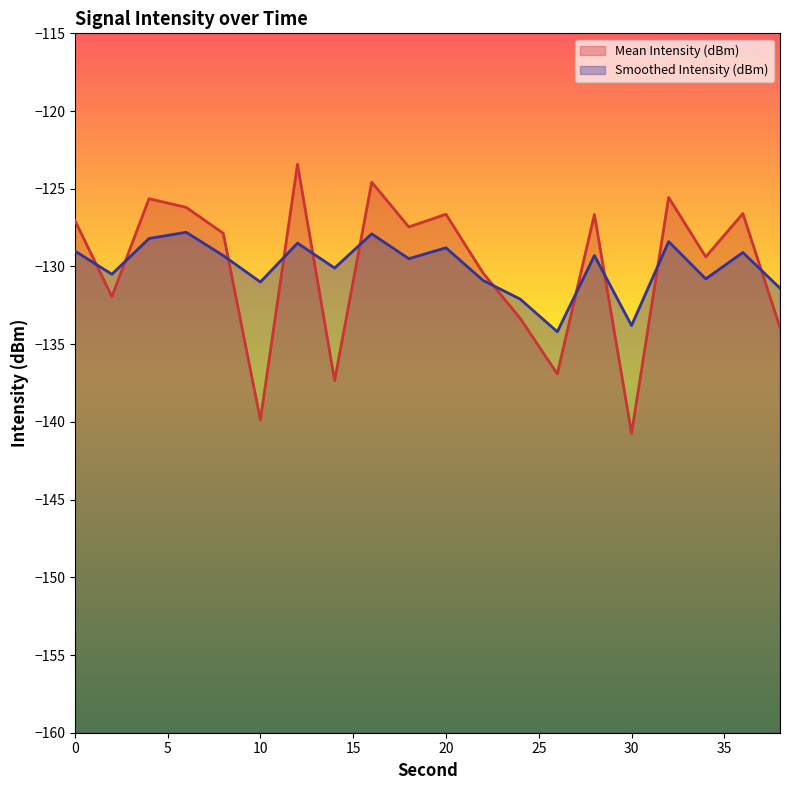

True or false: Mean Intensity (dBm) has a value of -125.6 at 4.

True